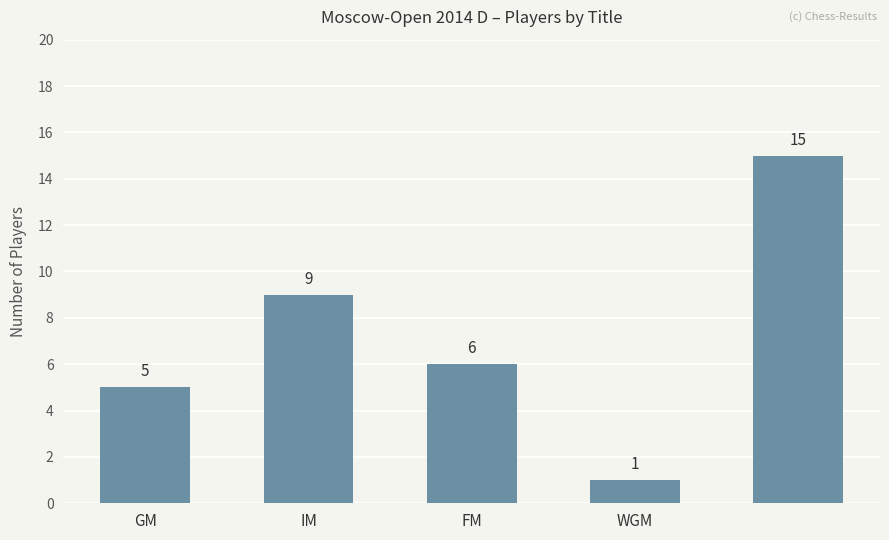

What is the average value?

7